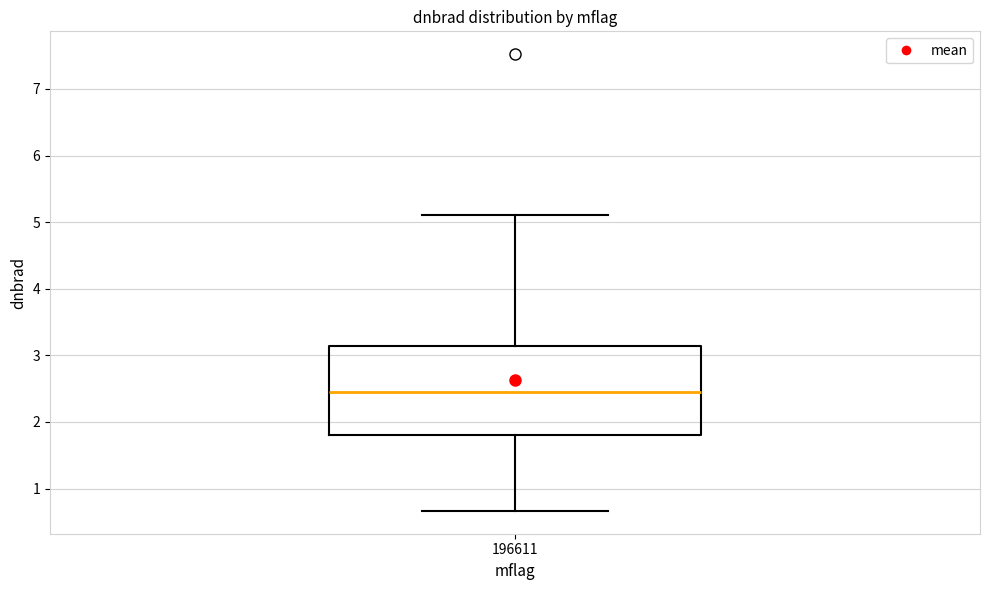

Transcribe this box plot: give where the median line is, the range the box spans, and where the two whiskers end, as read against the y-axis. The values are not printed on the chart, so give them approximately, as read against the axis.

median 2.4, box 1.8 to 3.1, whiskers 0.7 to 5.1